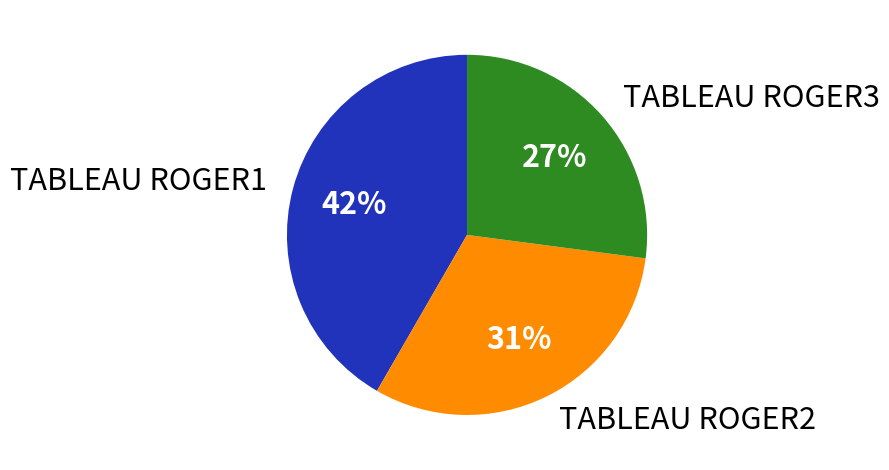

Rank the categories by value from highest to lowest.

TABLEAU ROGER1, TABLEAU ROGER2, TABLEAU ROGER3